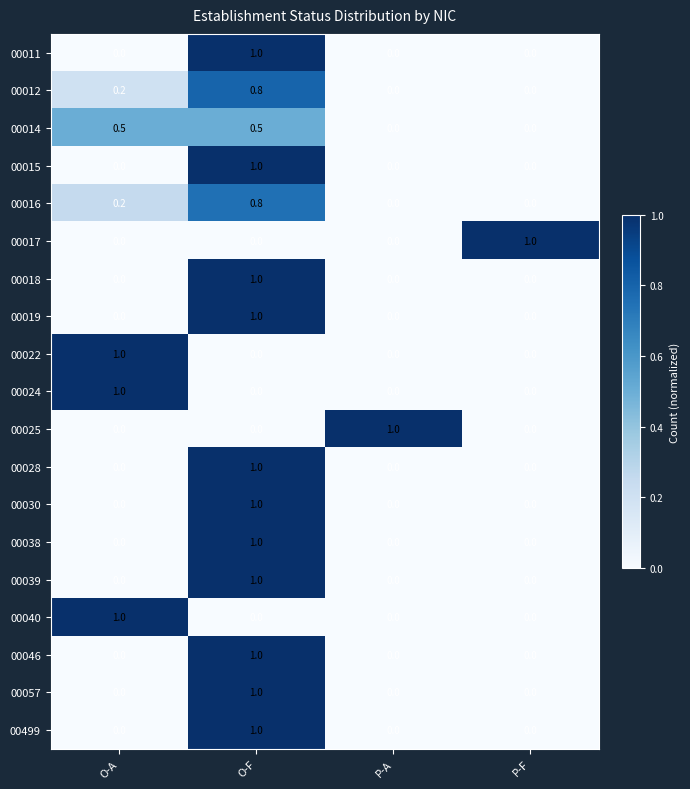

At which category is the sum across all series the highest?

O-F